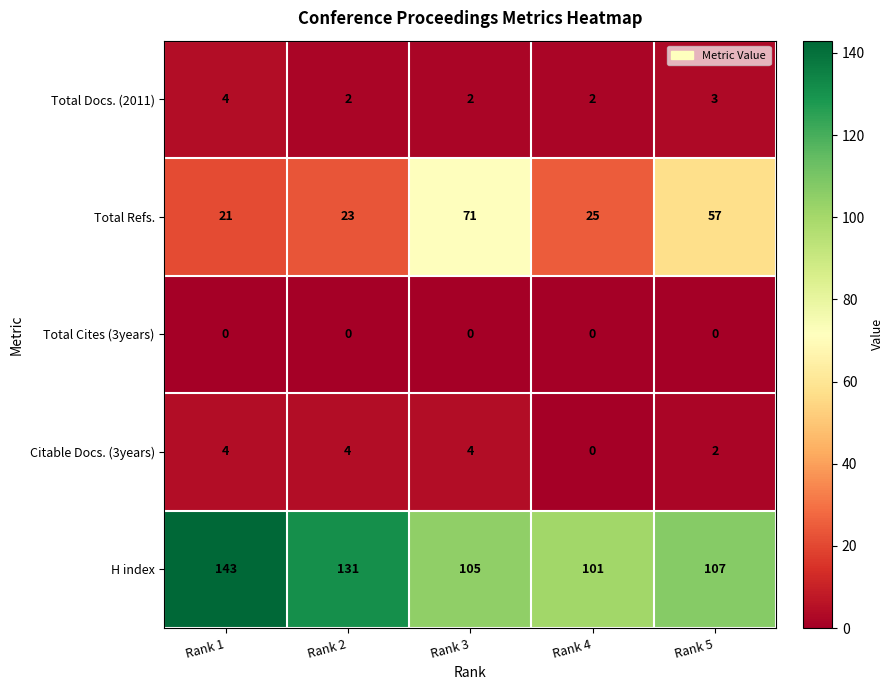

What is the total value across all series at Rank 4?

128